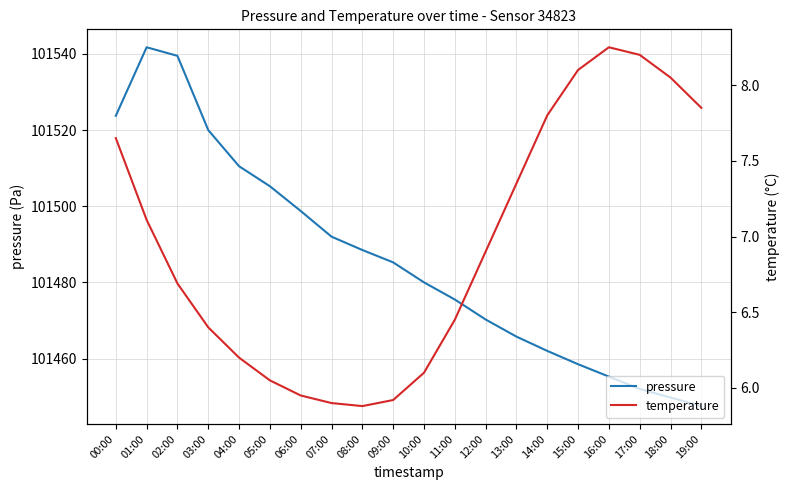

Which series changed the most between 02:00 and 13:00?

pressure